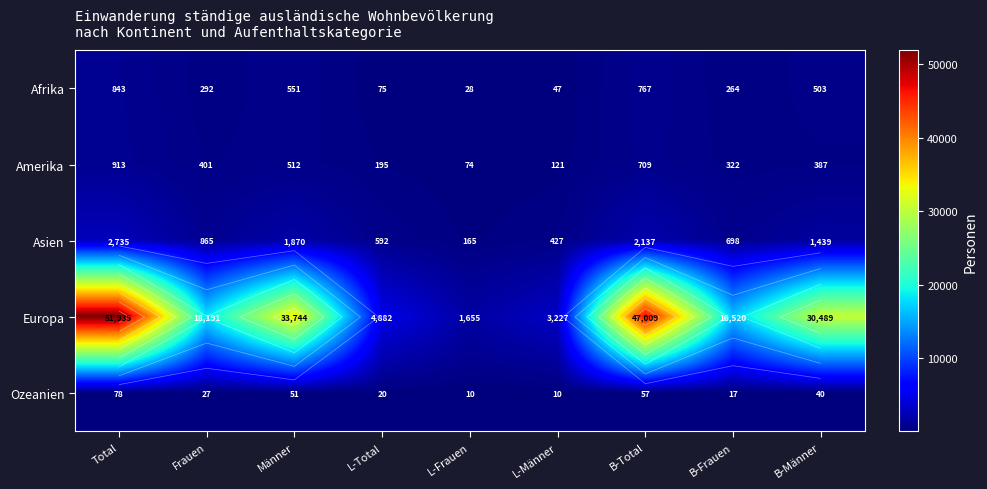

At which label does Ozeanien reach its minimum?

L-Frauen